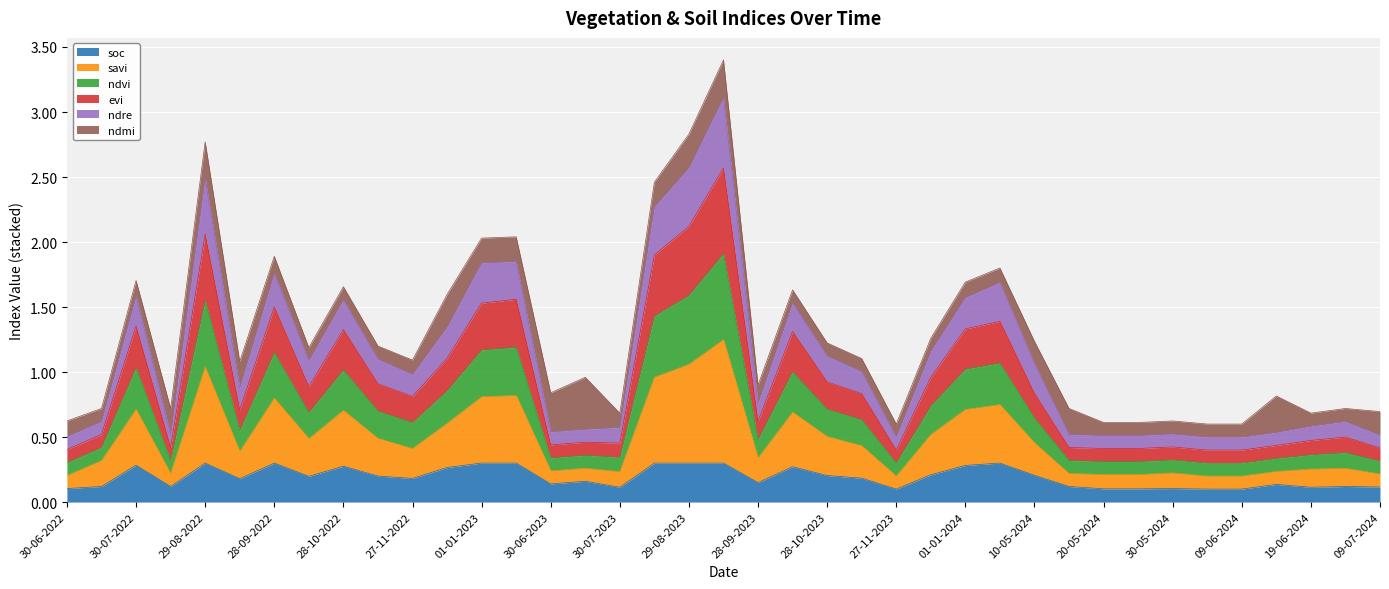

Does the chart display data point markers on the line(s)?

No